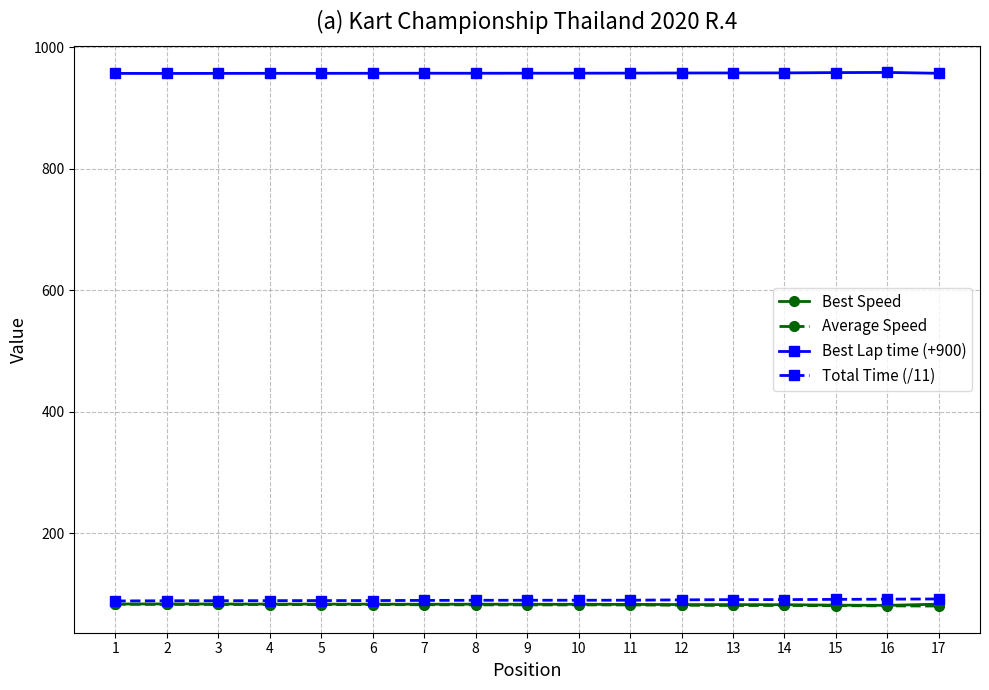

How many series are shown in this chart?

4